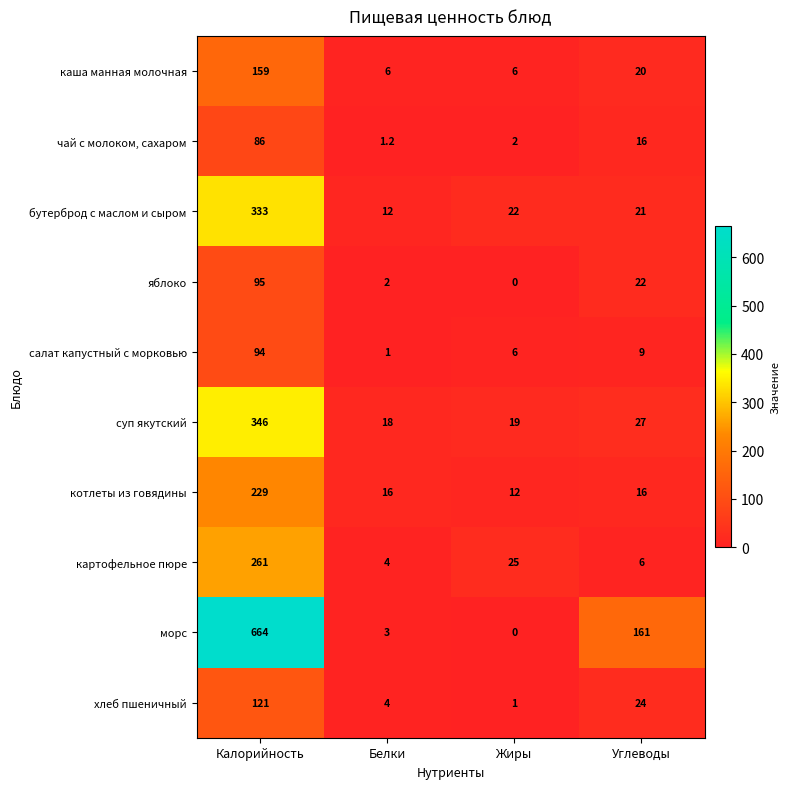

What is the highest value of the салат капустный с морковью series?

94.0